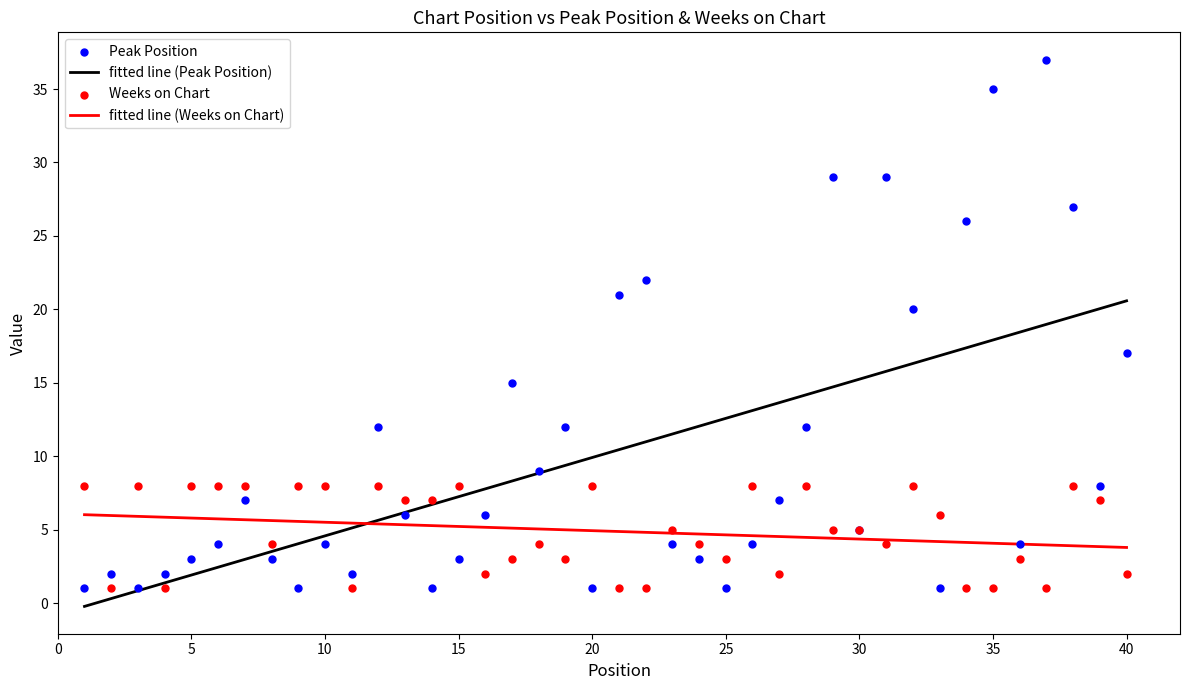

At how many categories does at least one series exceed 22?

6